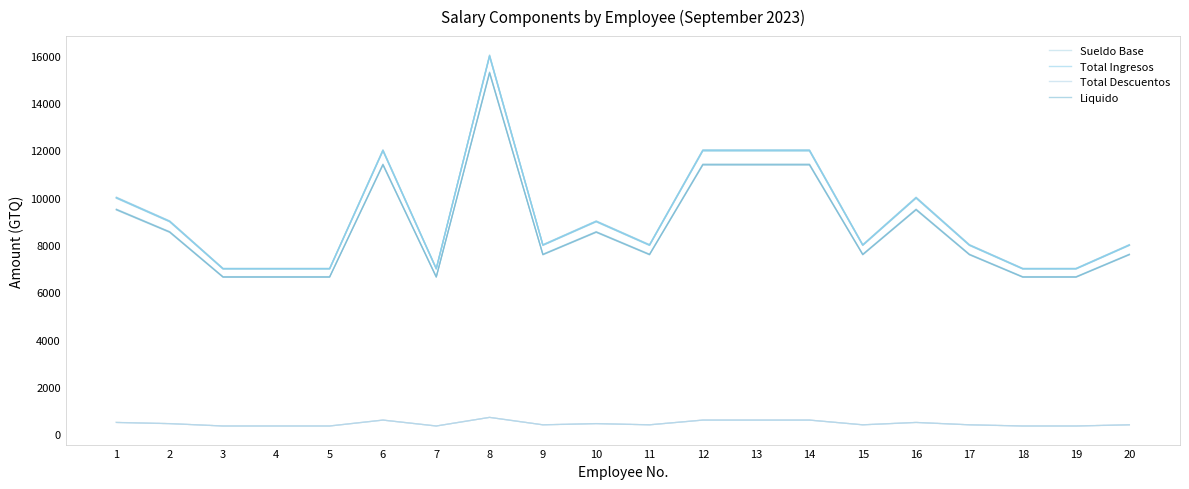

What is the maximum value for Total Descuentos?

714.3